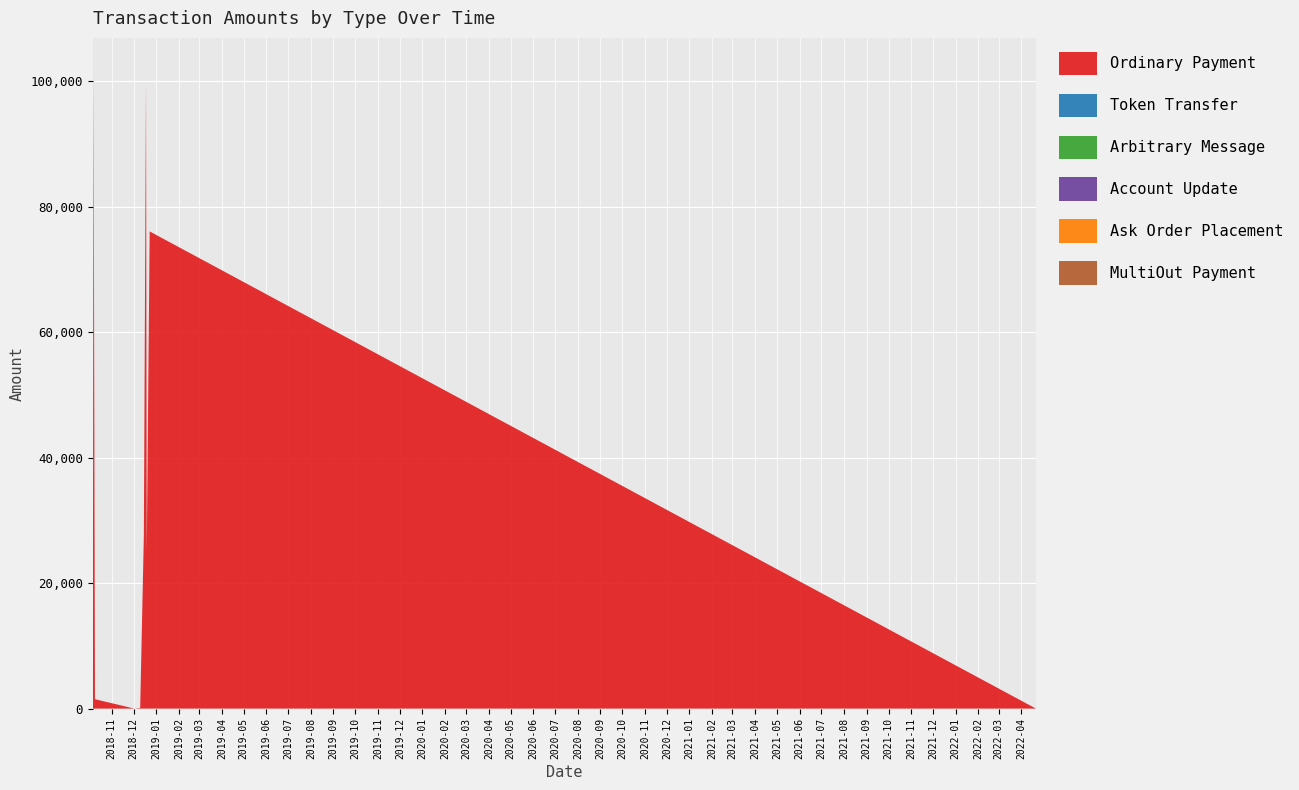

Reading right to left, what are all the values shown in this chart?

Ordinary Payment: 0.0	76091.8	24815.0	100000.1	27557.1	100.0	0.0	1500.0	101859.0	102.0
Token Transfer: 0.0	0.0	0.0	0.0	0.0	0.0	0.0	0.0	0.0	0.0
Arbitrary Message: 0.0	0.0	0.0	0.0	0.0	0.0	0.0	0.0	0.0	0.0
Account Update: 0.0	0.0	0.0	0.0	0.0	0.0	0.0	0.0	0.0	0.0
Ask Order Placement: 0.0	0.0	0.0	0.0	0.0	0.0	0.0	0.0	0.0	0.0
MultiOut Payment: 0.0	0.0	0.0	0.0	0.0	0.0	0.0	0.0	0.0	0.0